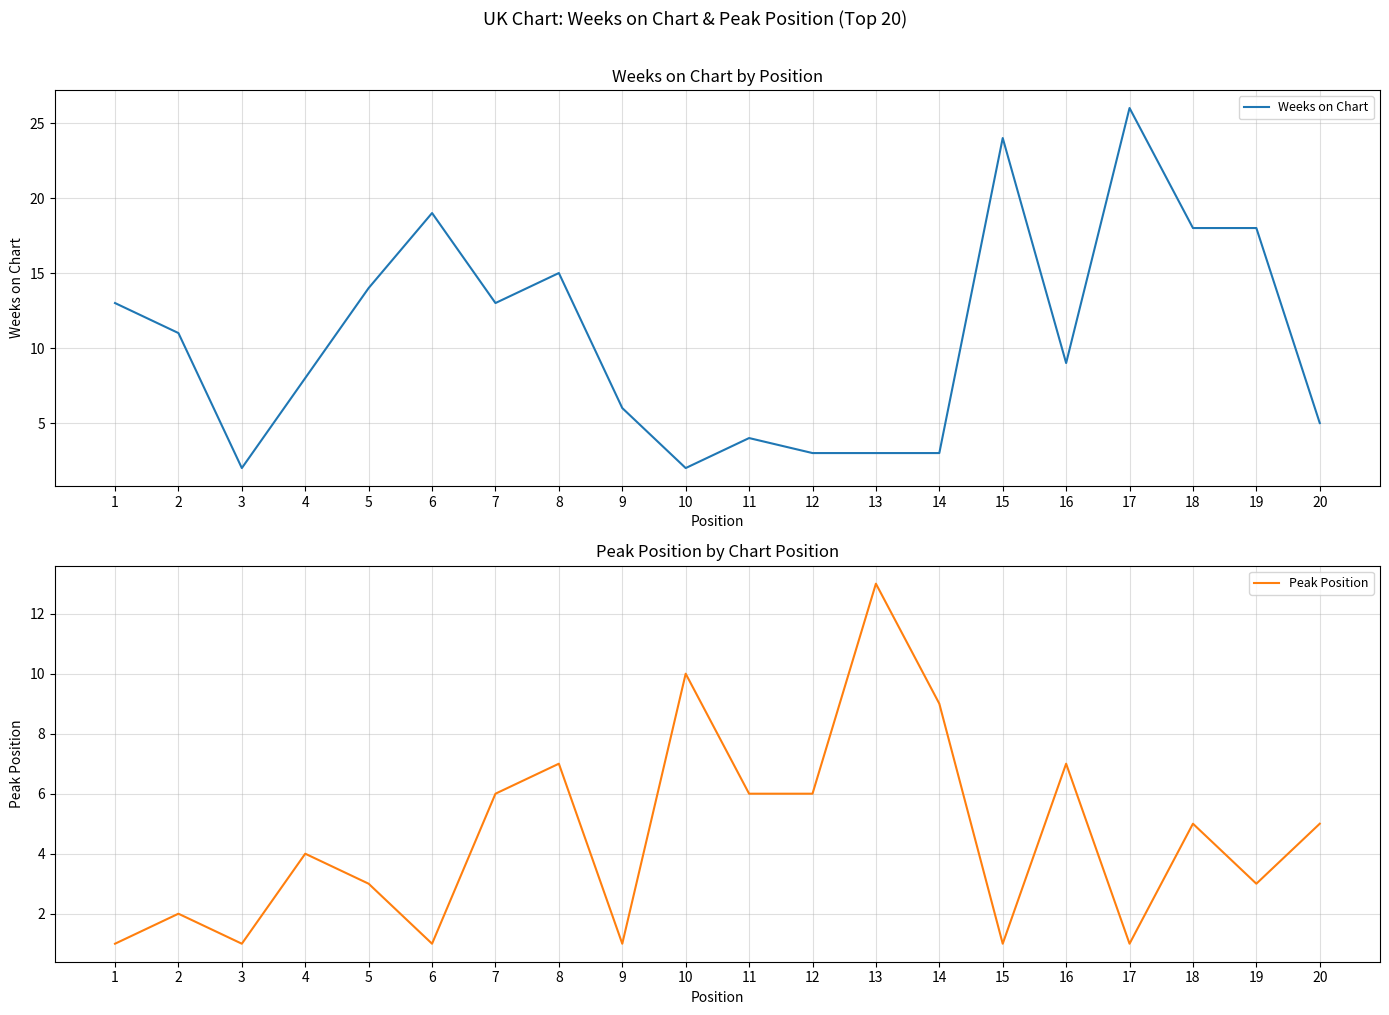

At which label does Peak Position reach its minimum?

1